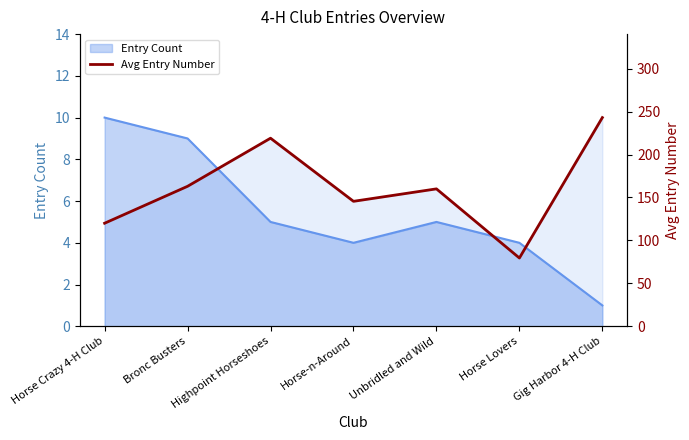

What is the difference between the maximum and second lowest values?

123.0